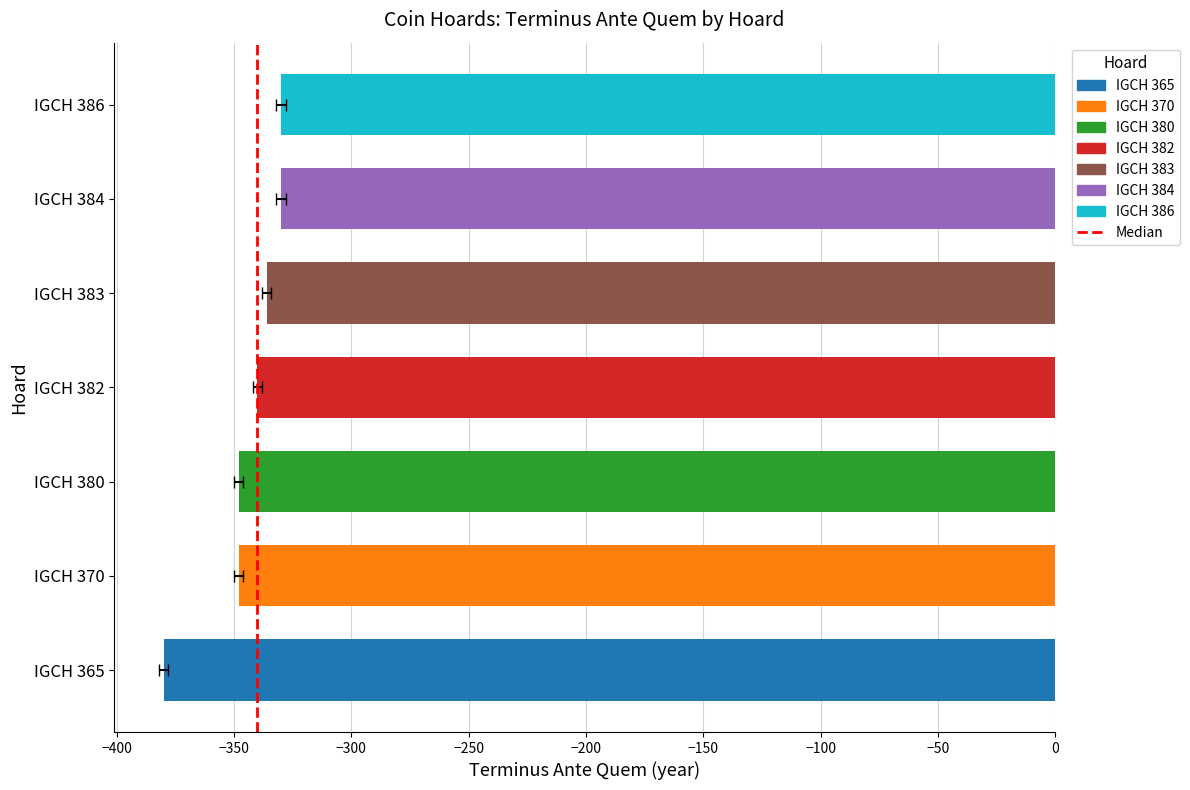

The value at −400 is 1. True or false?

False